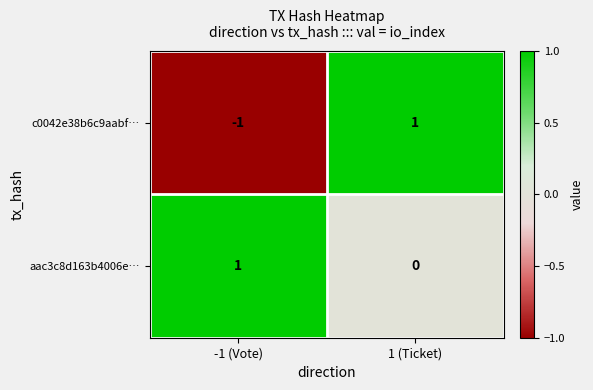

Reading left to right, list all the values displayed in this chart.

c0042e38b6c9aabf…: -1	1
aac3c8d163b4006e…: 1	0